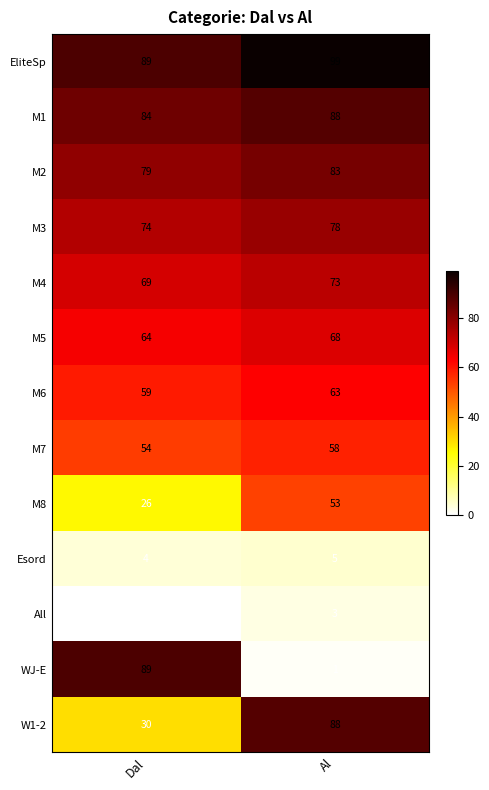

Which category has the lowest value in the EliteSp series?

Dal